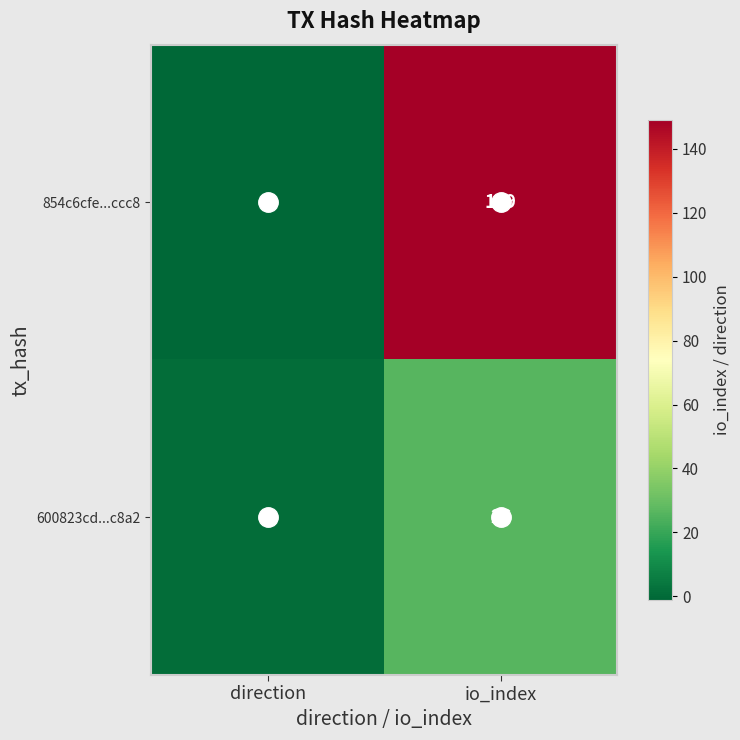

Rank the series by their average value, from highest to lowest.

854c6cfe...ccc8, 600823cd...c8a2